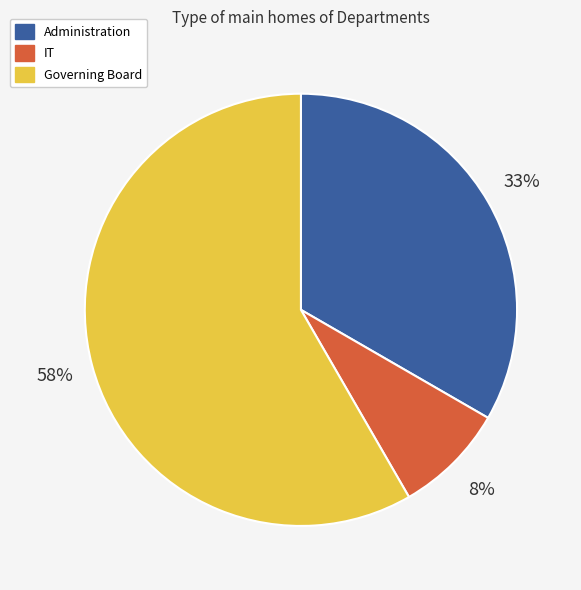

To the nearest percent, what portion does Administration represent?

33%